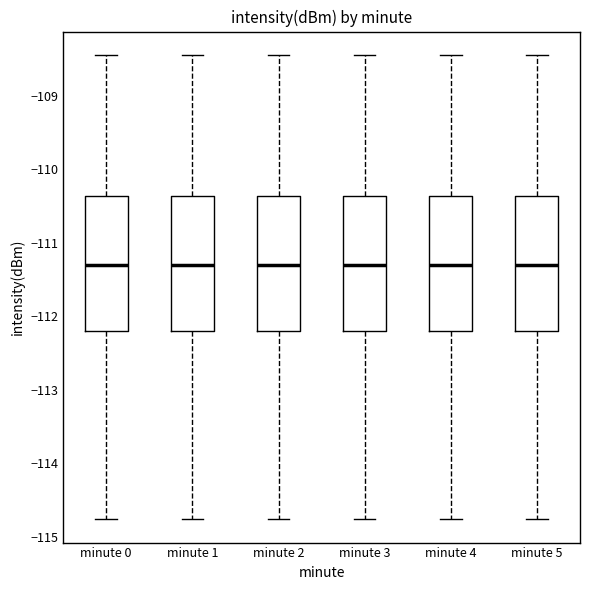

Where is the lower edge of the box for minute 5 on the y-axis? The values are not printed on the chart, so give them approximately, as read against the axis.

-112.2